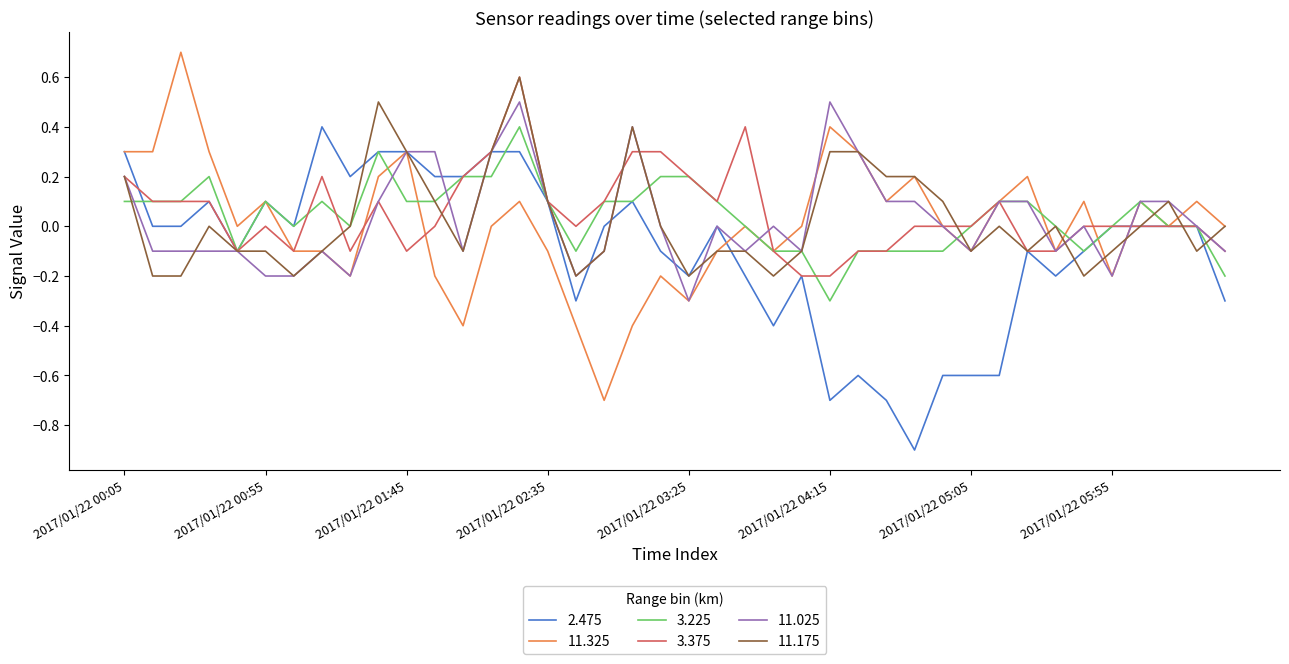

What is the smallest value displayed?

-0.9